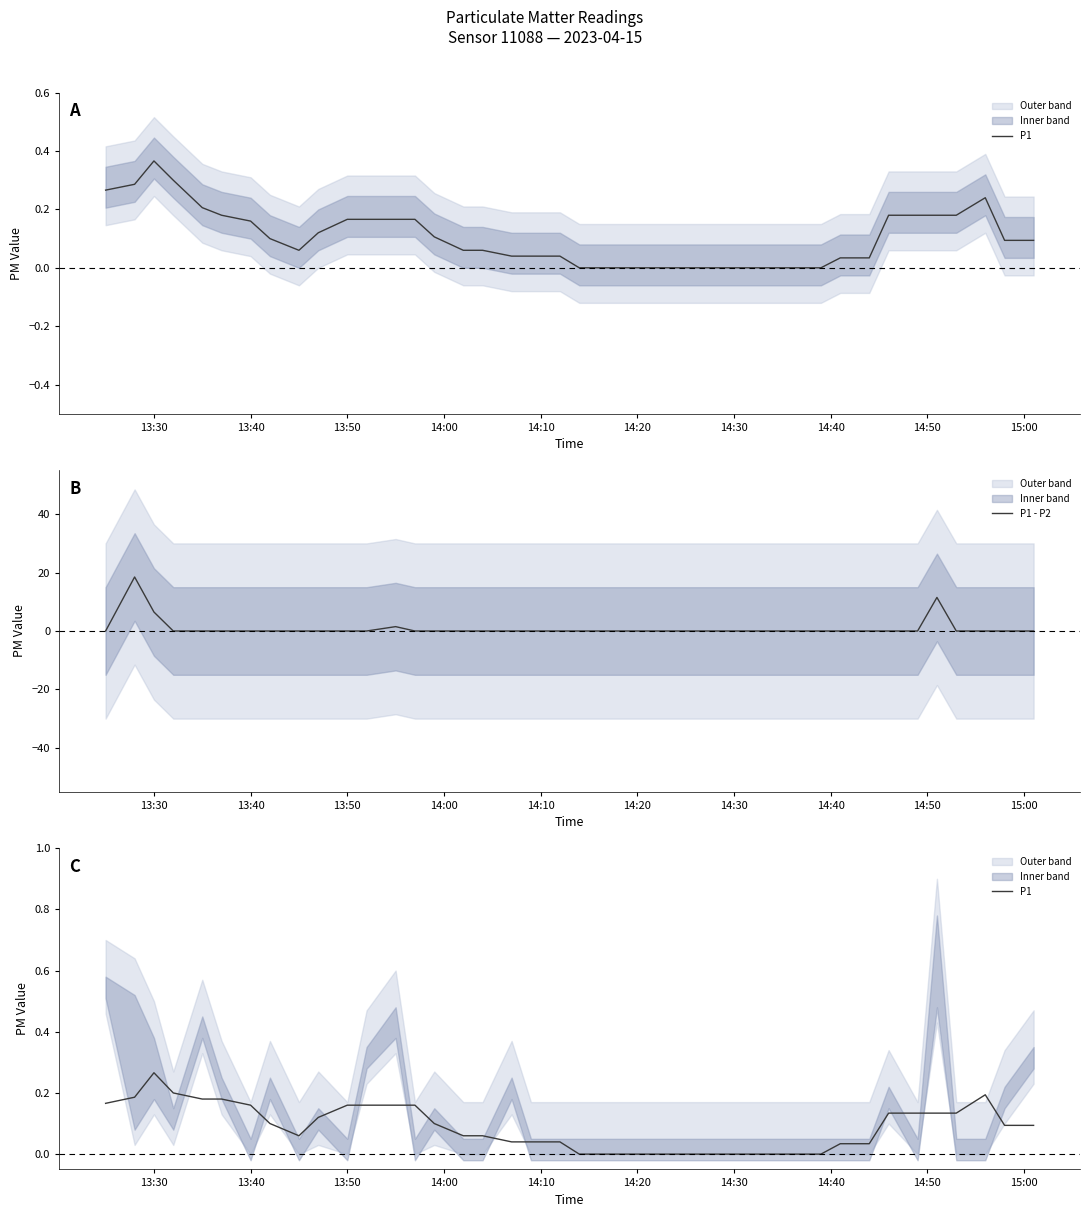

The value of P1 - P2 at 29 is 10.8. True or false?

False